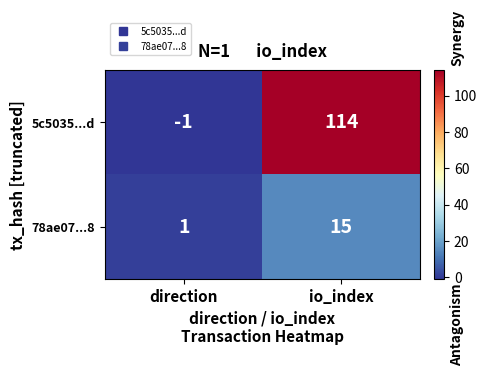

Which series changed the most between direction and io_index?

5c5035...d